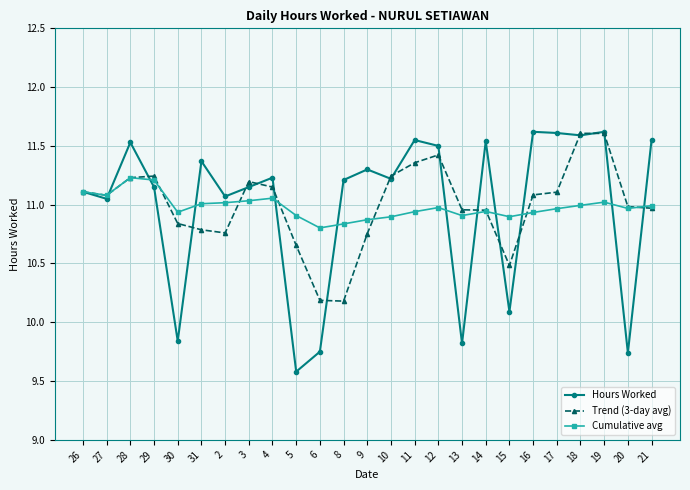

What is the difference between the highest and lowest values at 21?

0.6